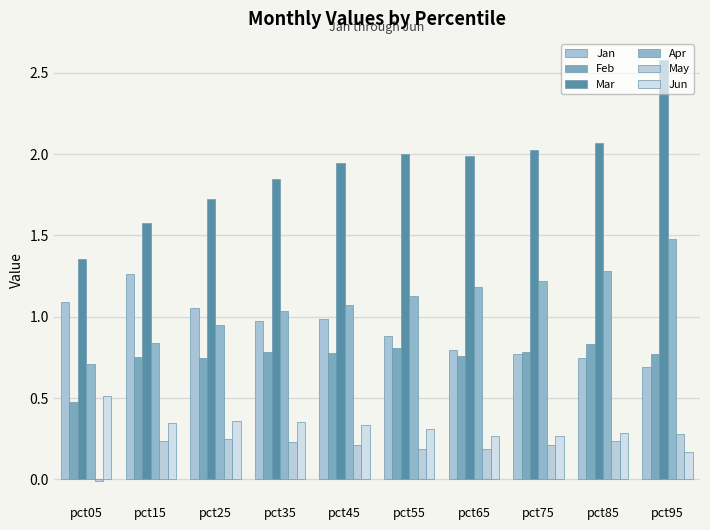

At how many categories does at least one series exceed 1?

10